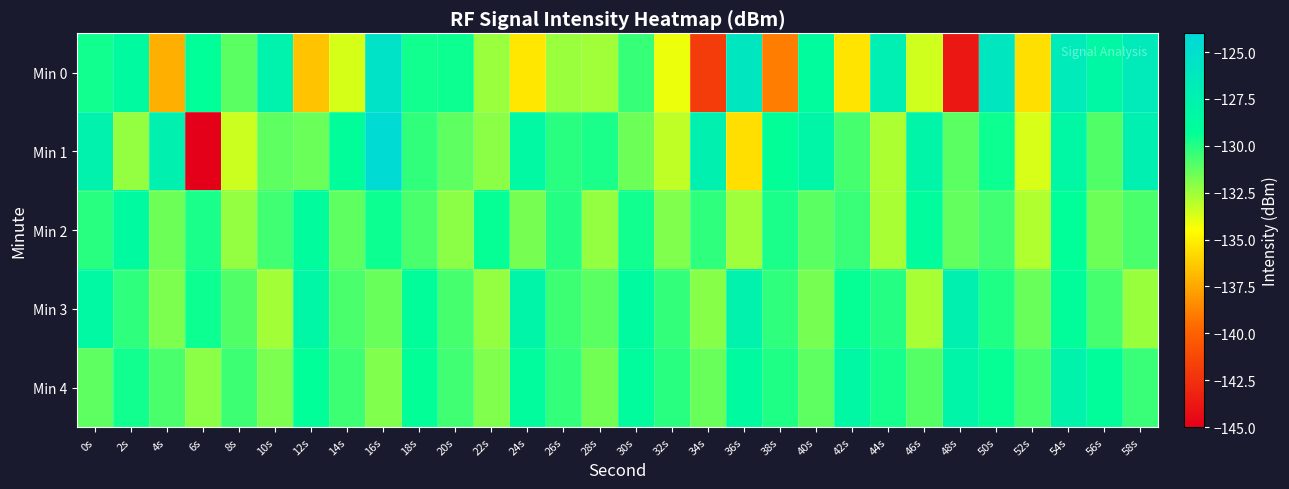

Which series has the largest total across all categories?

Min 4